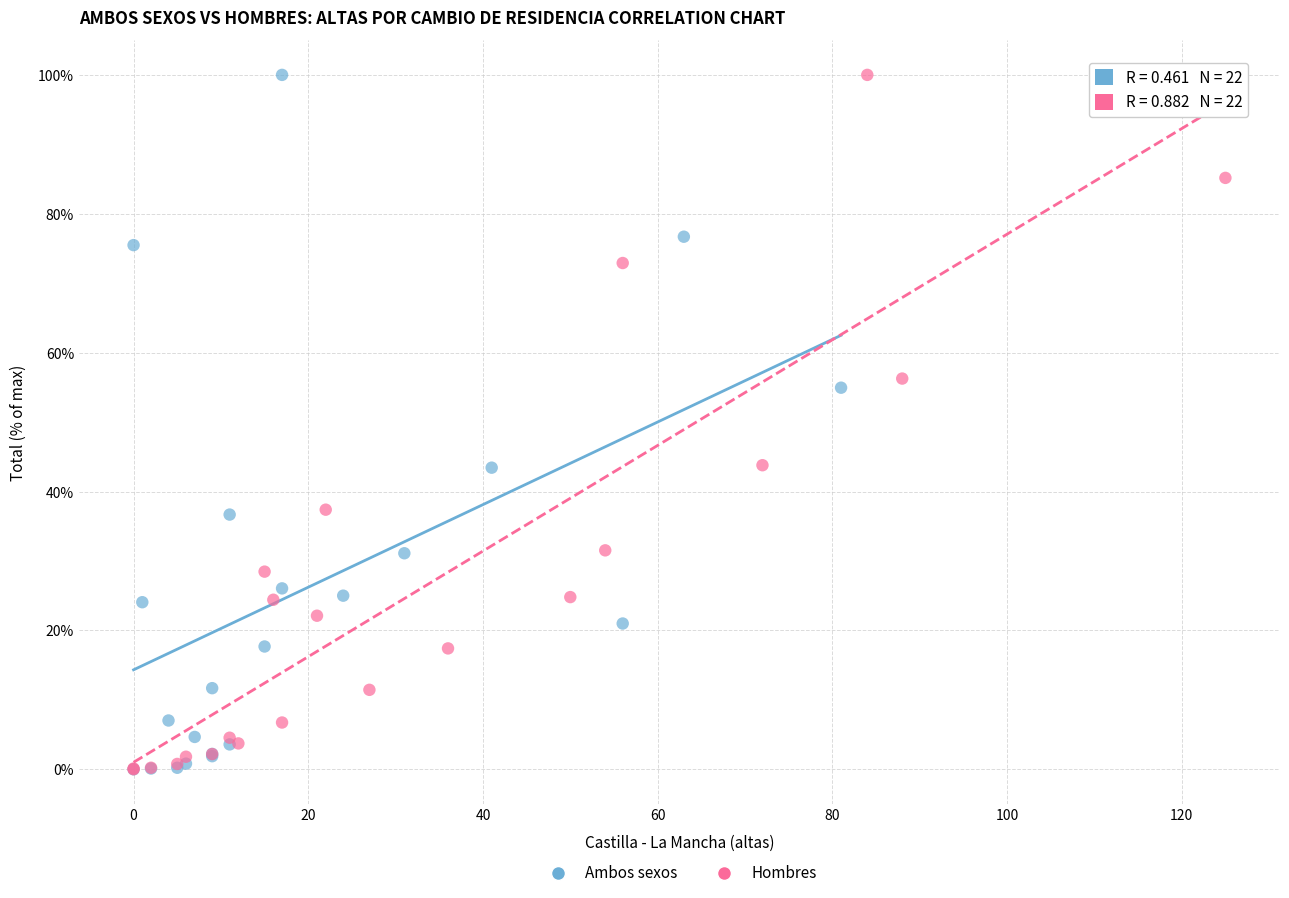

What are all the series names shown in the legend?

Ambos sexos, Hombres